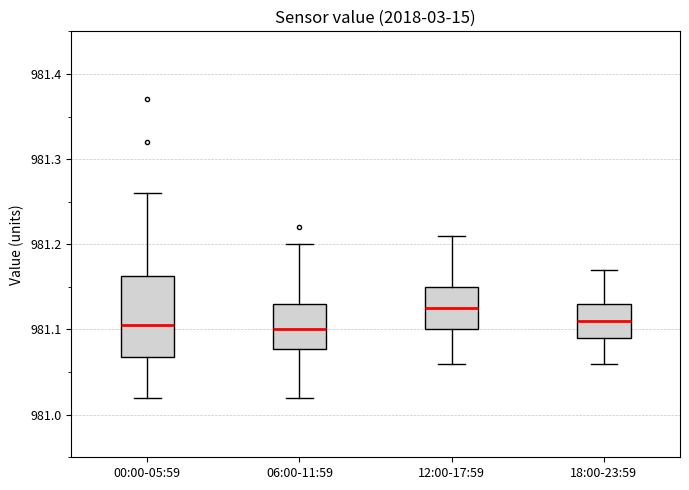

Which box is the tallest, from its lower edge to its upper edge?

00:00-05:59